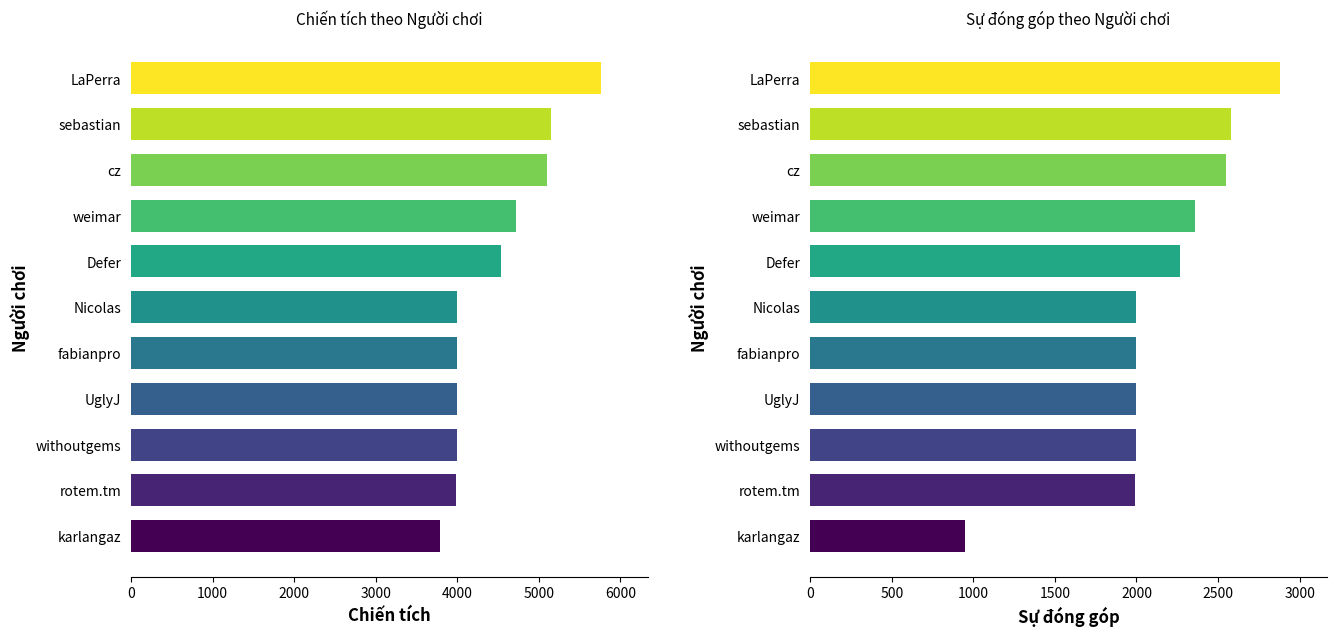

What is the average value of the Chiến tích series?

4458